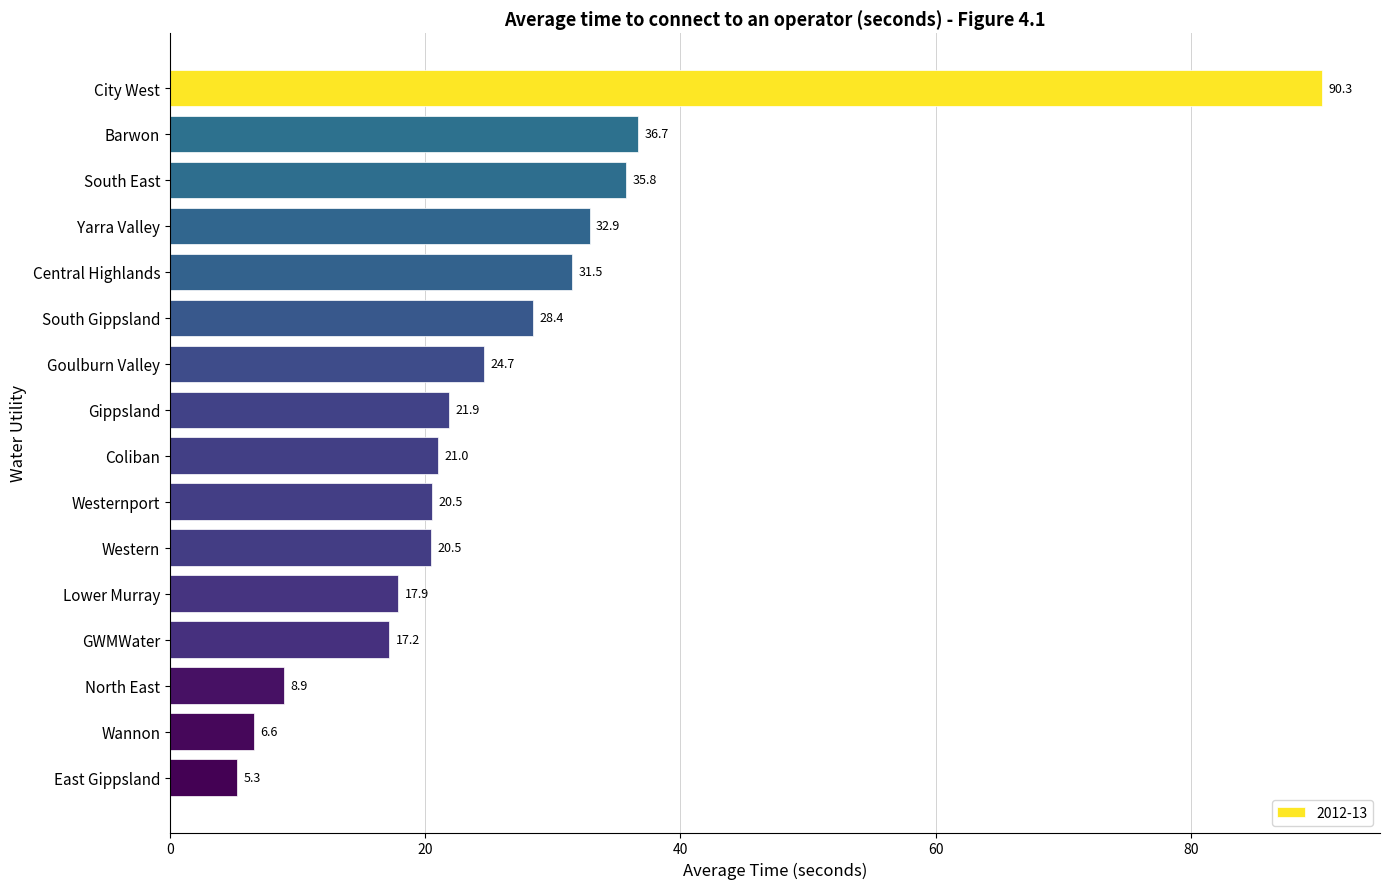

What is the difference between the maximum and minimum values?

85.1